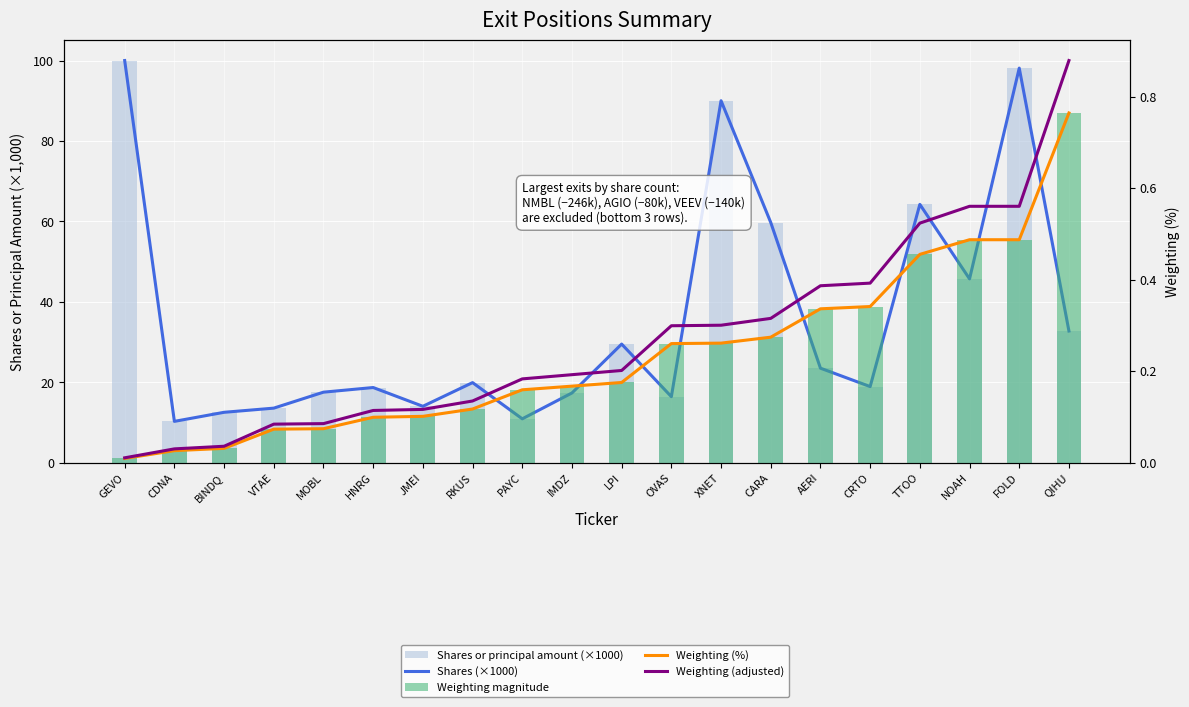

Reading left to right, what are all the values shown in this chart?

Shares (×1000): 100.0	10.2	12.5	13.5	17.5	18.7	14.0	19.9	10.9	17.3	29.5	16.4	90.0	59.7	23.5	18.9	64.2	45.7	98.1	32.7
Shares or principal amount (×1000): 100.0	10.2	12.5	13.5	17.5	18.7	14.0	19.9	10.9	17.3	29.5	16.4	90.0	59.7	23.5	18.9	64.2	45.7	98.1	32.7
Weighting (%): 0.0	0.0	0.0	0.1	0.1	0.1	0.1	0.1	0.2	0.2	0.2	0.3	0.3	0.3	0.3	0.3	0.5	0.5	0.5	0.8
Weighting (adjusted): 0.0	0.0	0.0	0.1	0.1	0.1	0.1	0.1	0.2	0.2	0.2	0.3	0.3	0.3	0.4	0.4	0.5	0.6	0.6	0.9
Weighting magnitude: 0.0	0.0	0.0	0.1	0.1	0.1	0.1	0.1	0.2	0.2	0.2	0.3	0.3	0.3	0.3	0.3	0.5	0.5	0.5	0.8